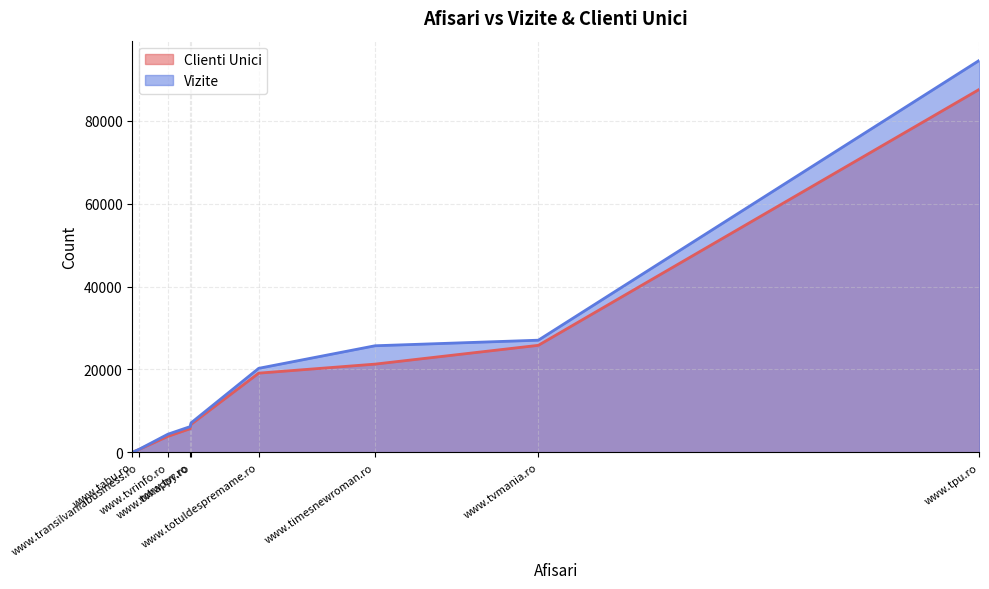

How many lines are shown in the chart?

2